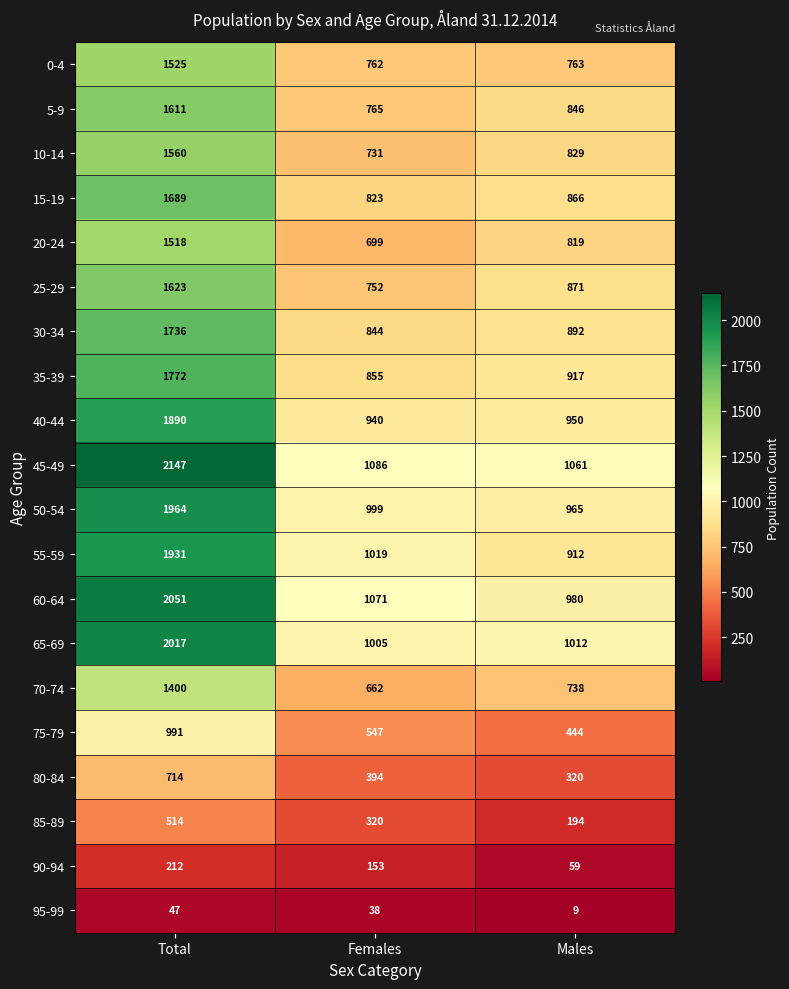

Rank the series by their maximum value, from lowest to highest.

95-99, 90-94, 85-89, 80-84, 75-79, 70-74, 20-24, 0-4, 10-14, 5-9, 25-29, 15-19, 30-34, 35-39, 40-44, 55-59, 50-54, 65-69, 60-64, 45-49